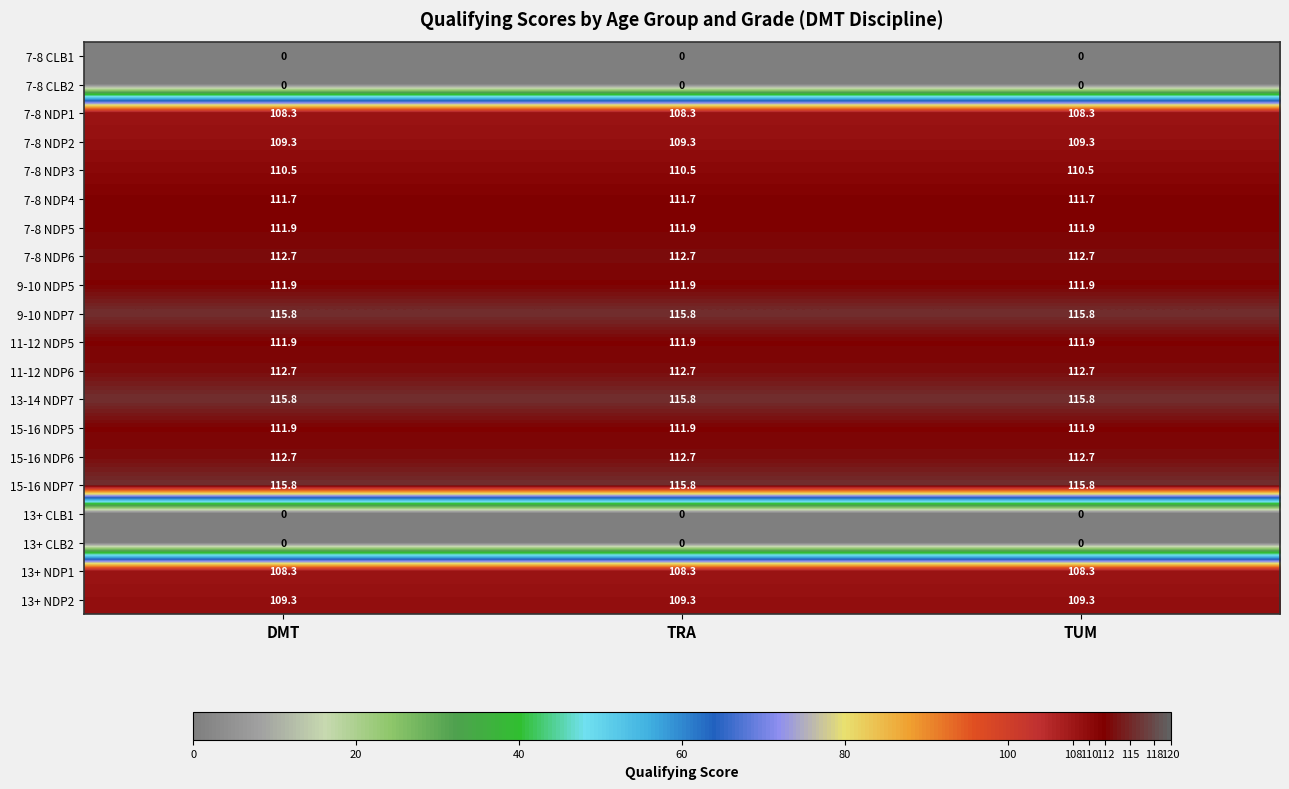

What is the greatest value displayed?

115.8